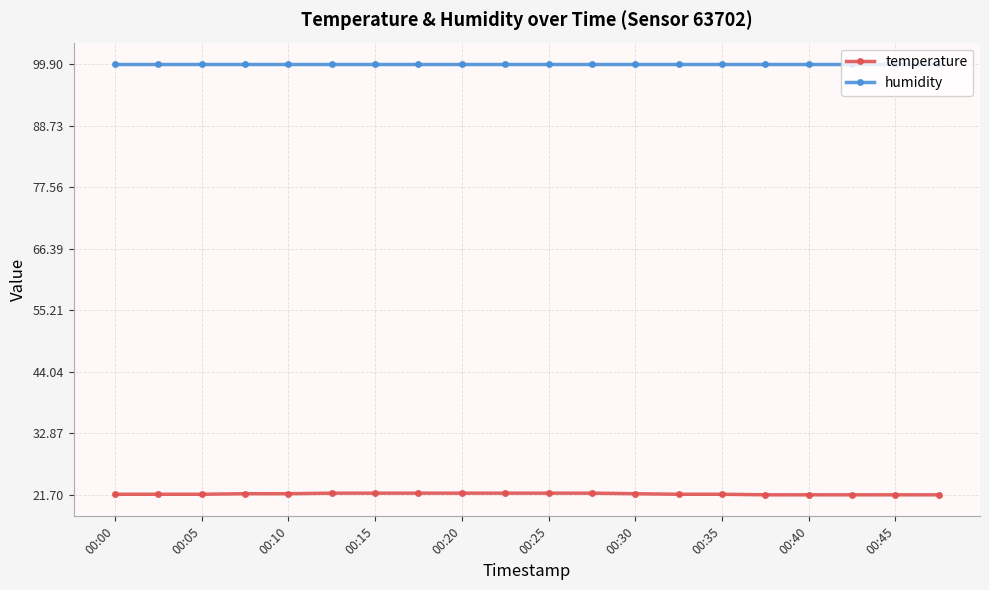

What is the average value of the humidity series?

99.9